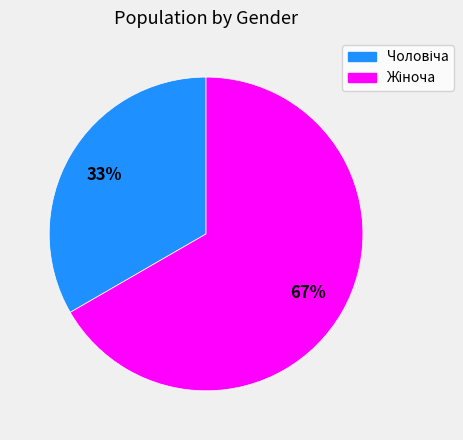

How many segments does this pie chart have?

2